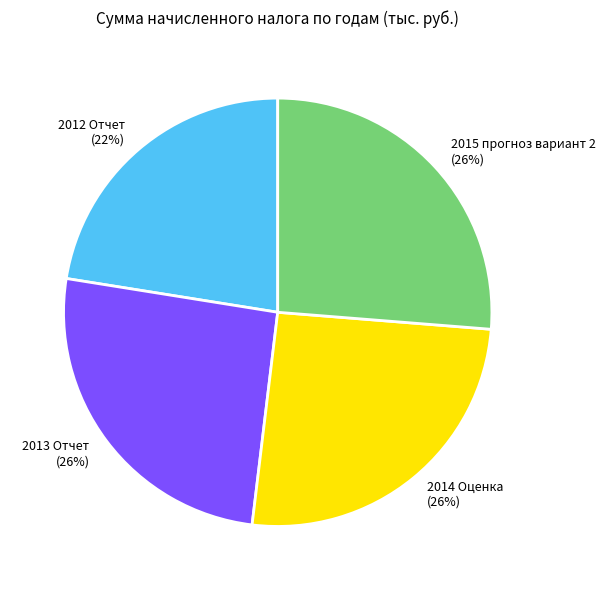

To the nearest percent, what percentage of the pie is 2014 Оценка?

26%